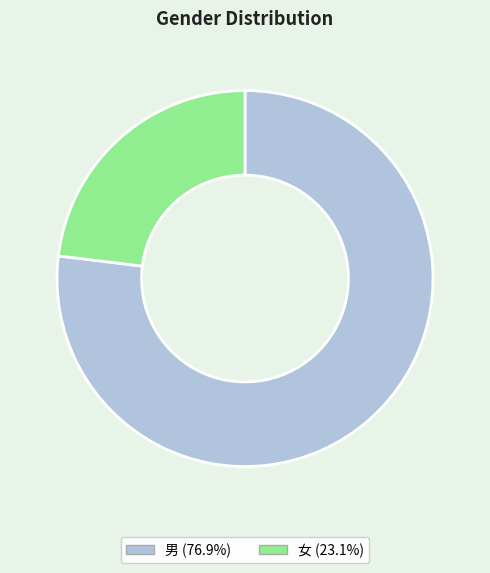

Combined, do 女 and 男 account for over 50%?

Yes